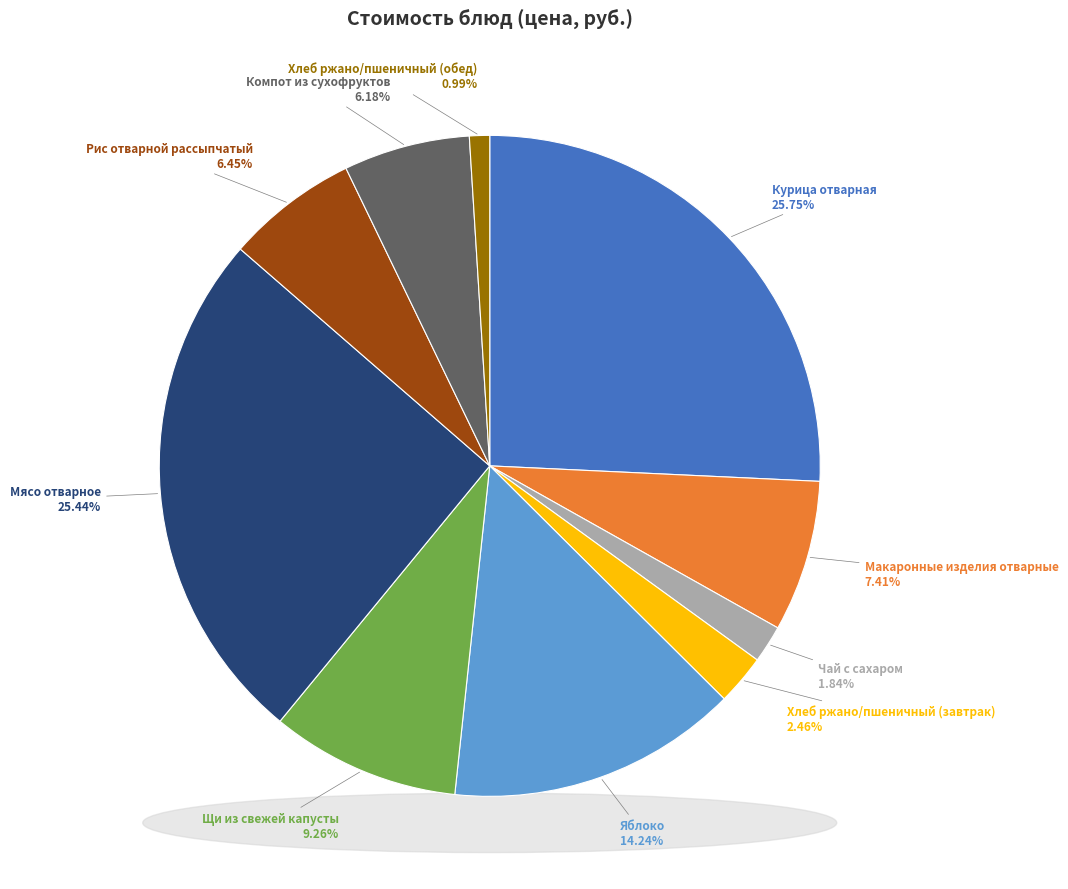

Which slice is the smallest?

Хлеб ржано/пшеничный (обед)